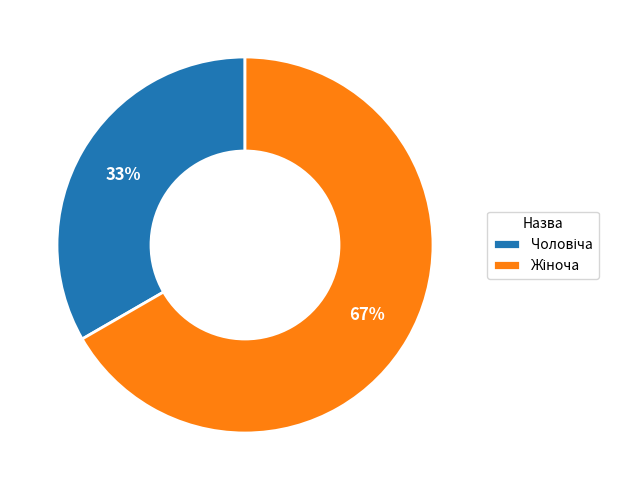

Is there any slice that represents more than half of the pie?

Yes